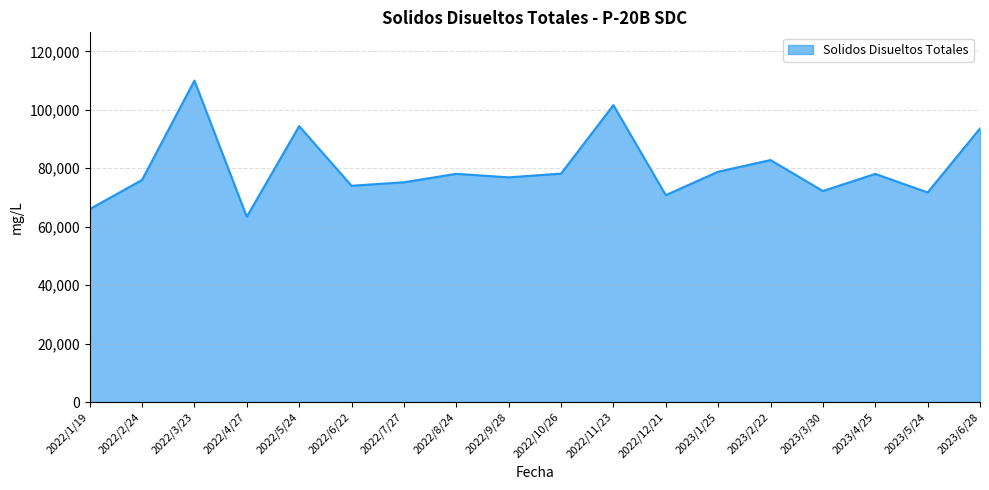

Is it true that the value at 2023/4/25 is 44397?

False